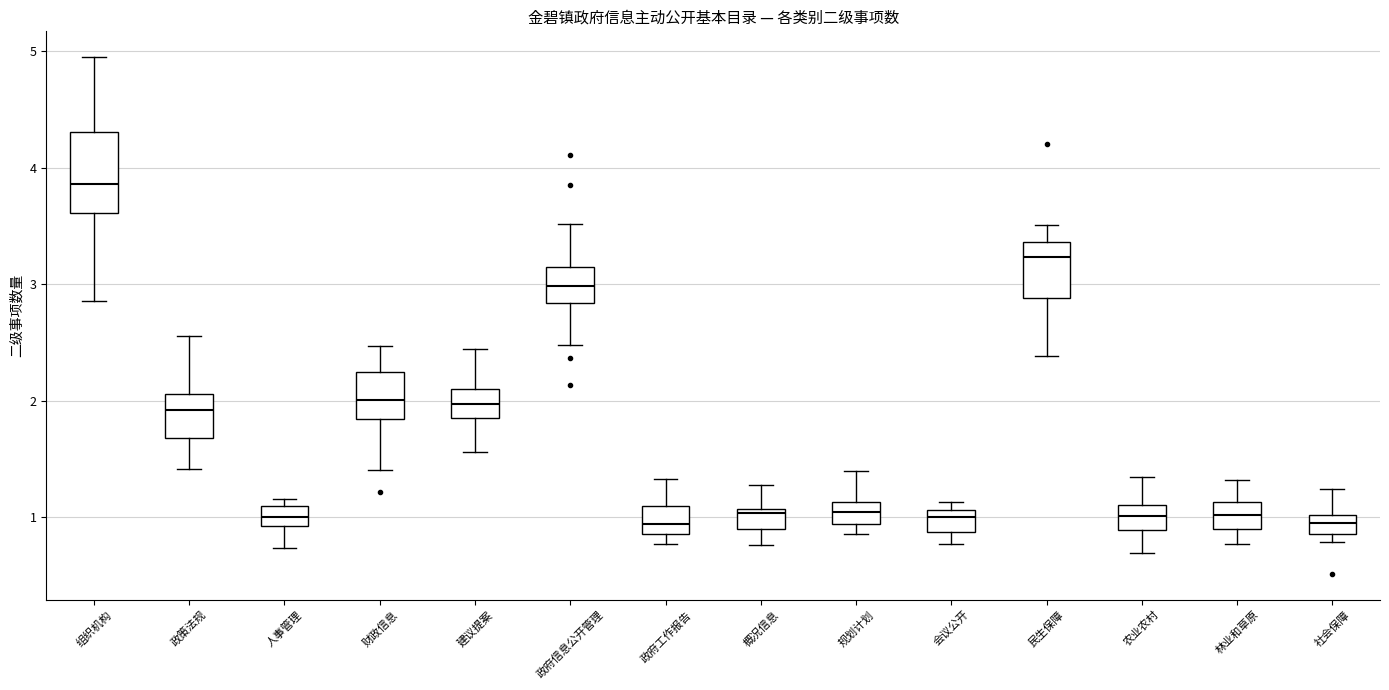

Where does the lower whisker of the box for 财政信息 end on the y-axis? The values are not printed on the chart, so give them approximately, as read against the axis.

1.4